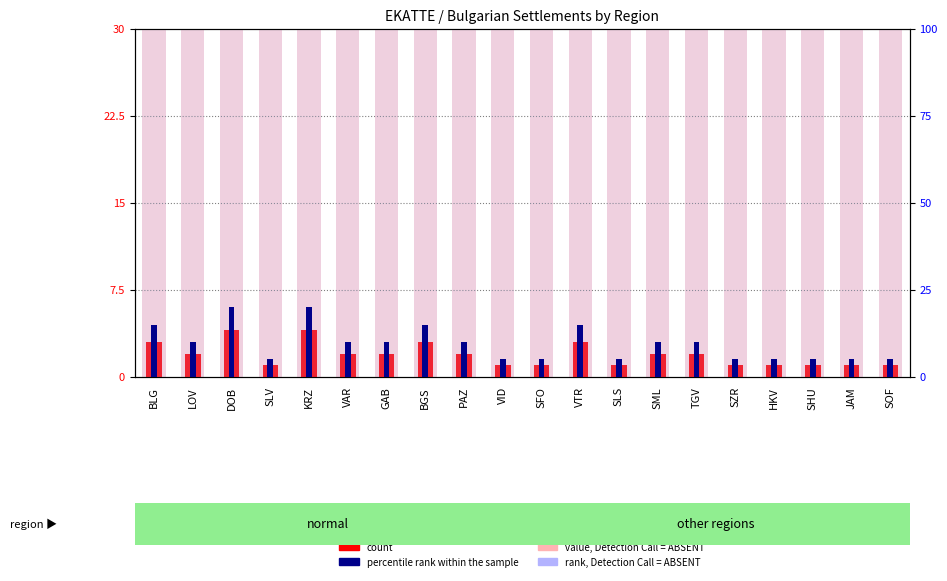

Count the number of categories in the chart.

20